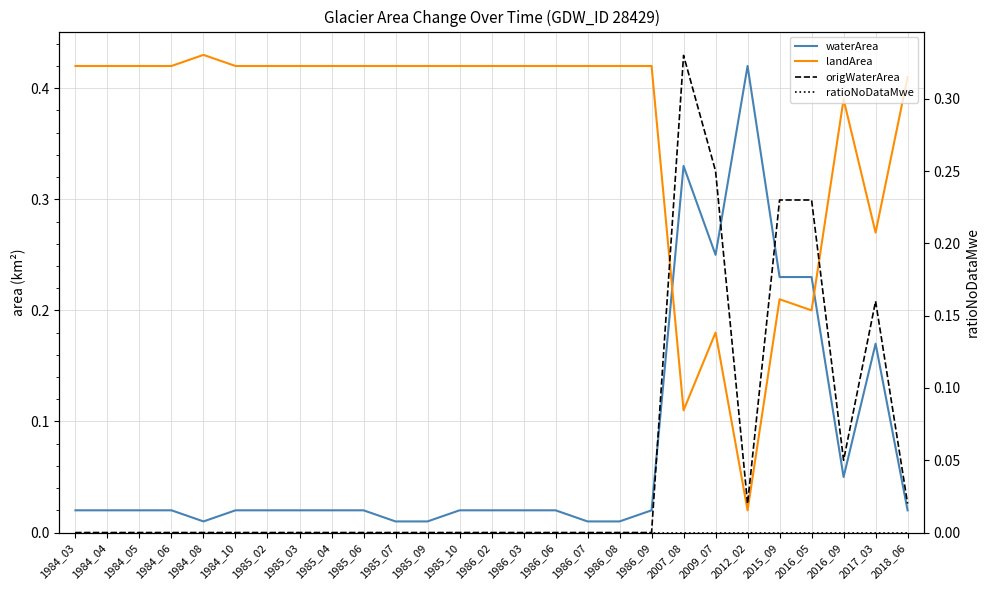

What is the sum of all origWaterArea values?

1.3